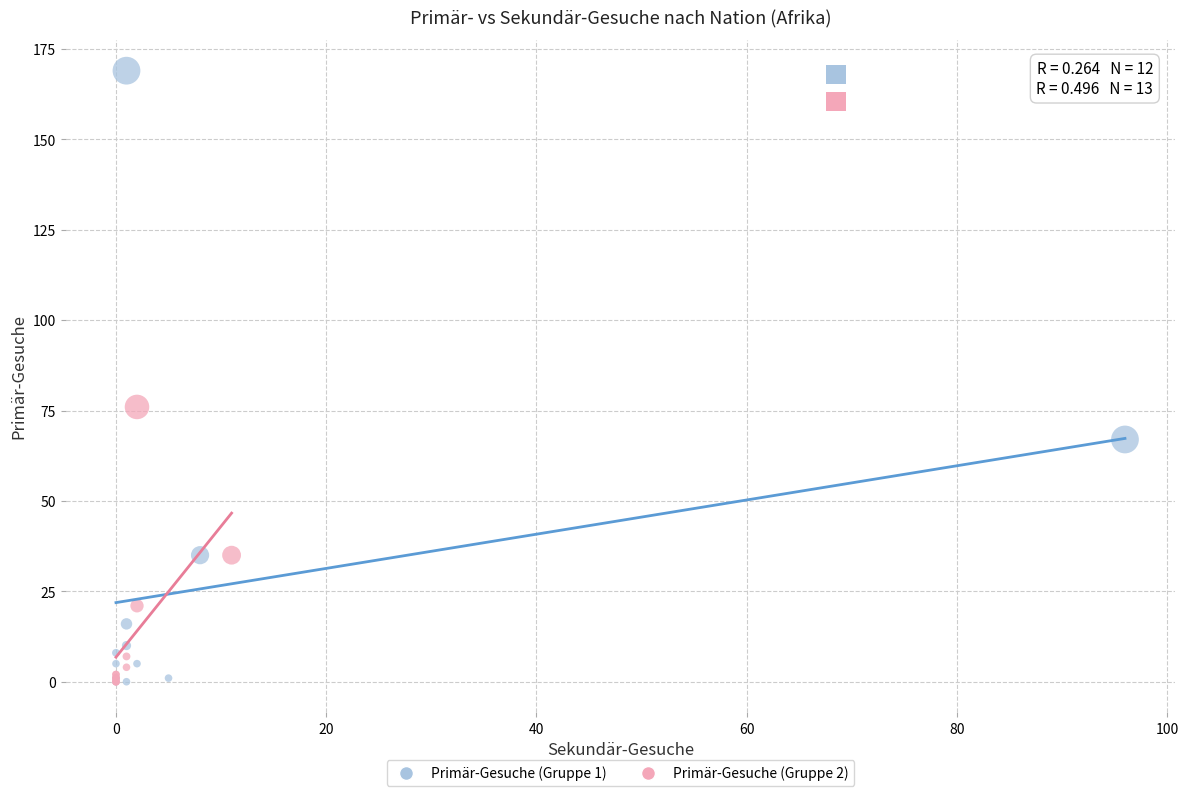

Which series has the widest spread of Y values?

Primär-Gesuche (Gruppe 1)